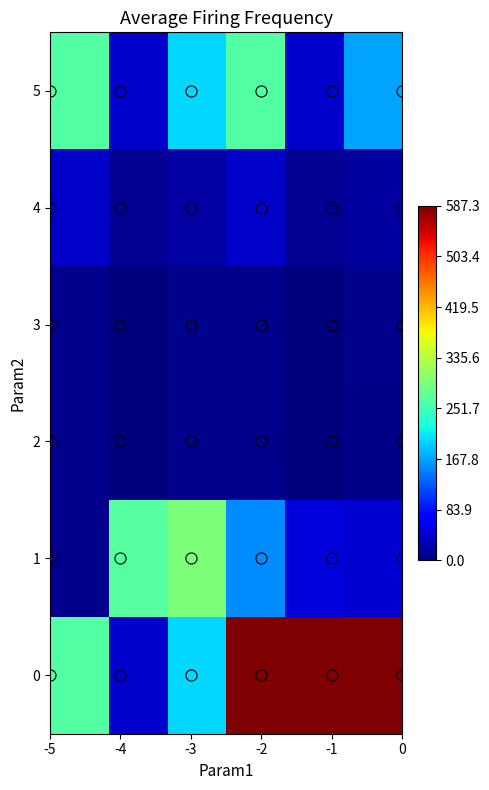

Reading right to left, extract all data points from this chart.

0: 587.3	587.3	587.3	199.6	39.8	264.5
1: 42.0	46.3	155.5	295.0	268.2	7.1
2: 6.1	0.0	8.9	8.8	0.0	8.9
3: 7.5	0.0	7.9	8.5	0.0	7.9
4: 18.0	9.7	37.7	20.6	9.7	37.7
5: 168.6	39.8	264.5	199.6	39.8	264.5